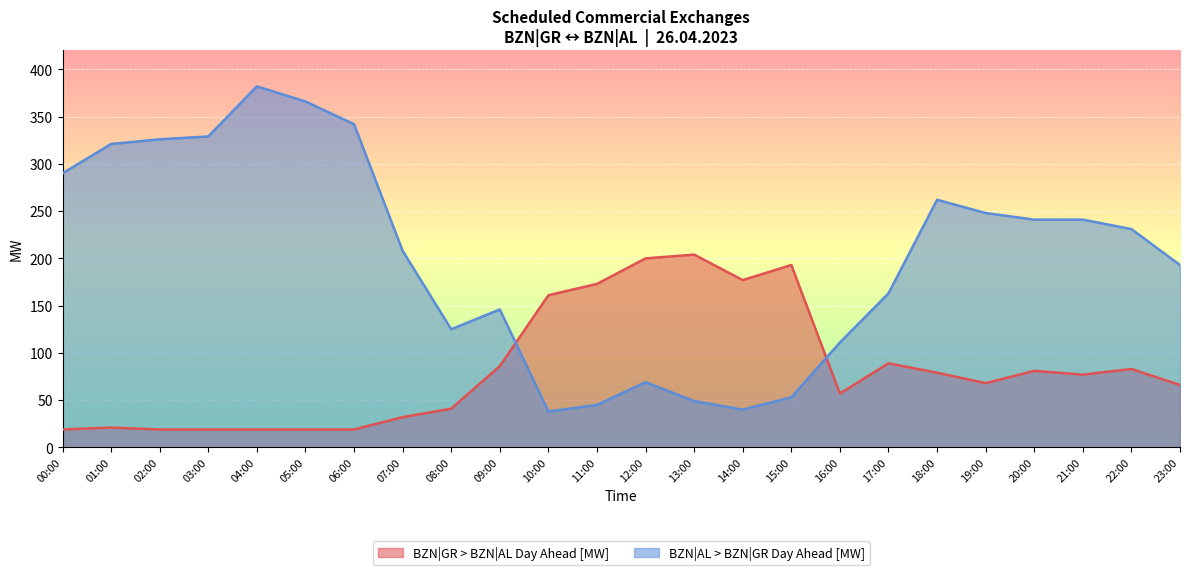

What is the total value across all series at 01:00?

342